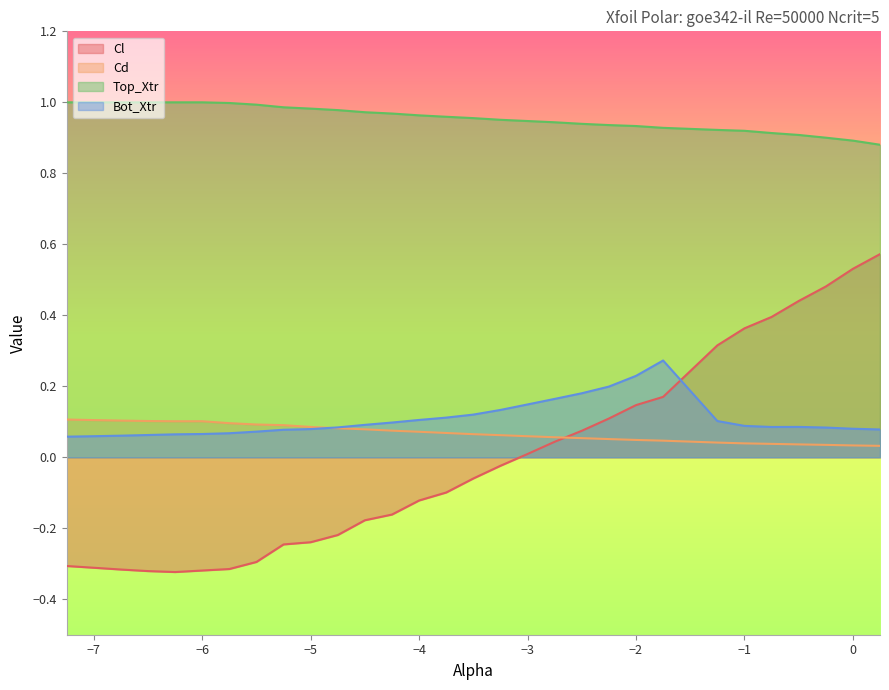

Which series has the widest spread of values?

Cl